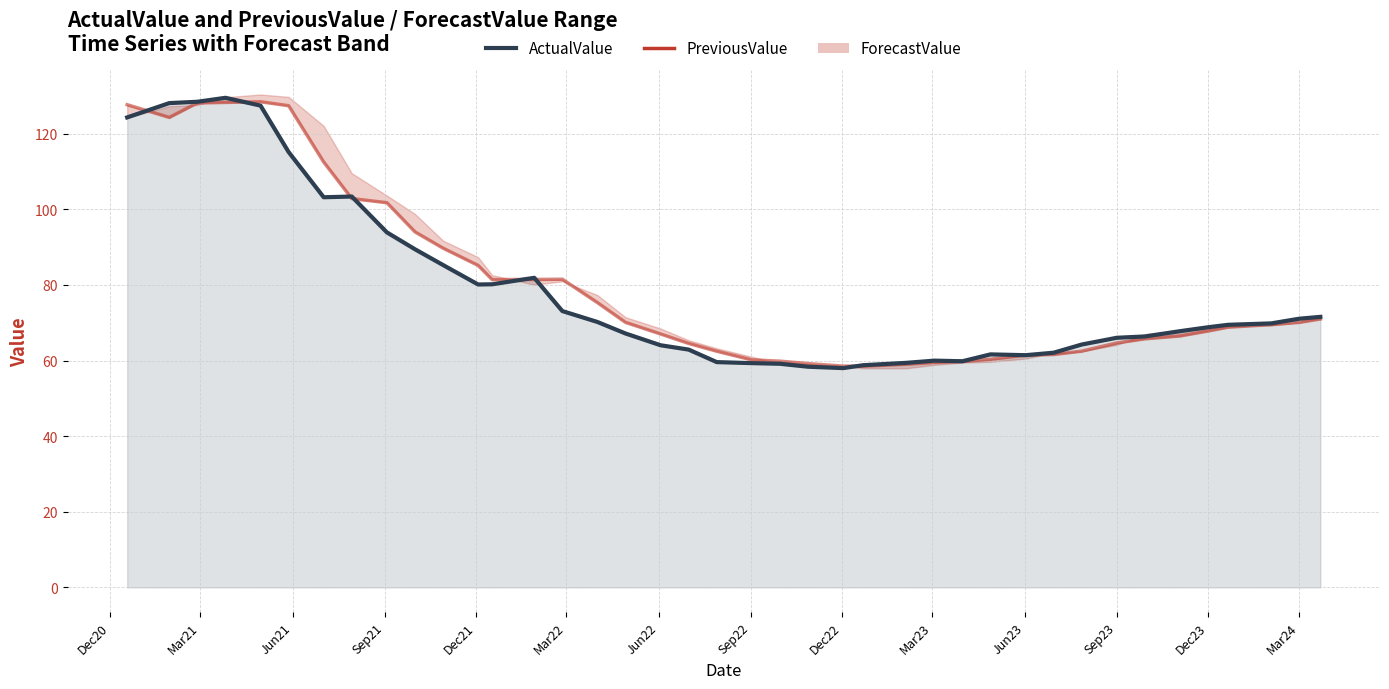

Is the value of PreviousValue at Jun23 greater than the value of ActualValue at 29?

Yes